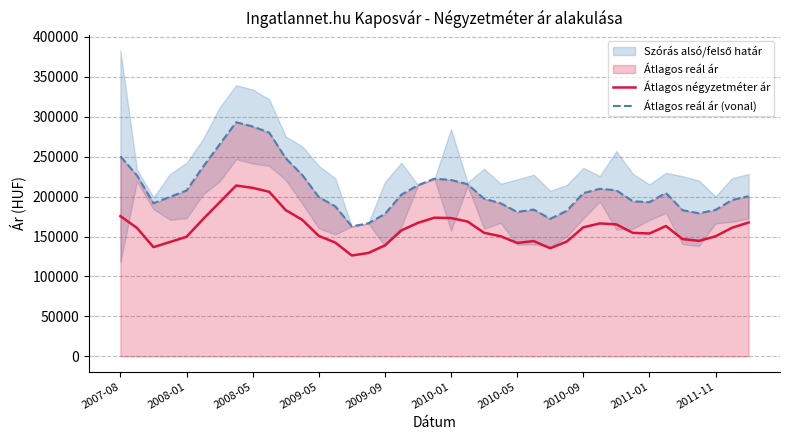

What value does the Átlagos reál ár (vonal) series have at 2011-11, to the nearest 10?

183380